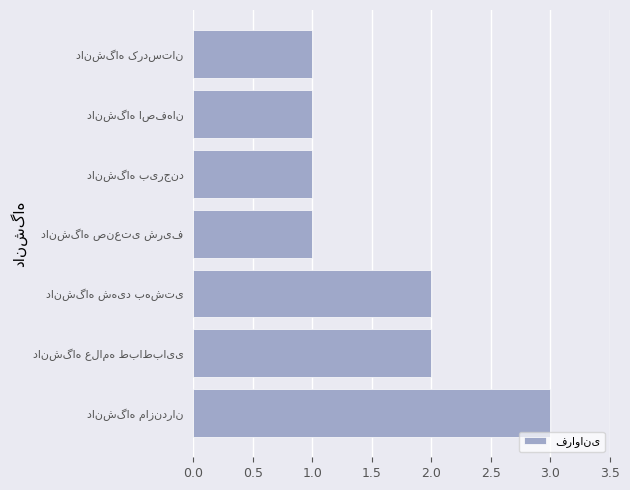

What is the greatest value displayed?

3